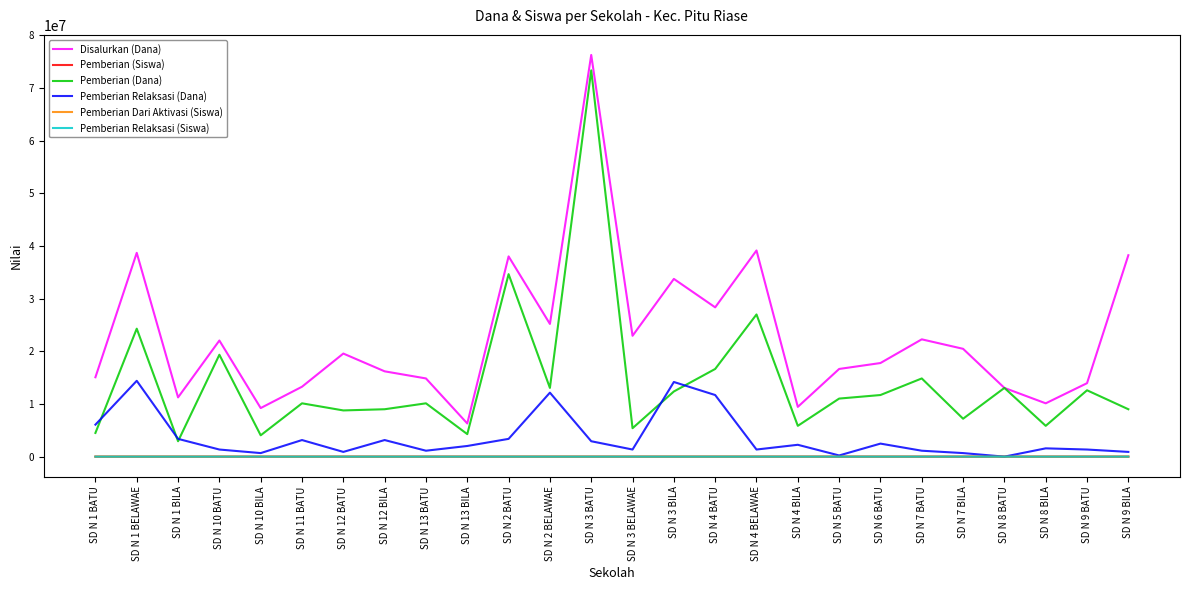

What are all the series names shown in the legend?

Disalurkan (Dana), Pemberian (Siswa), Pemberian (Dana), Pemberian Relaksasi (Dana), Pemberian Dari Aktivasi (Siswa), Pemberian Relaksasi (Siswa)